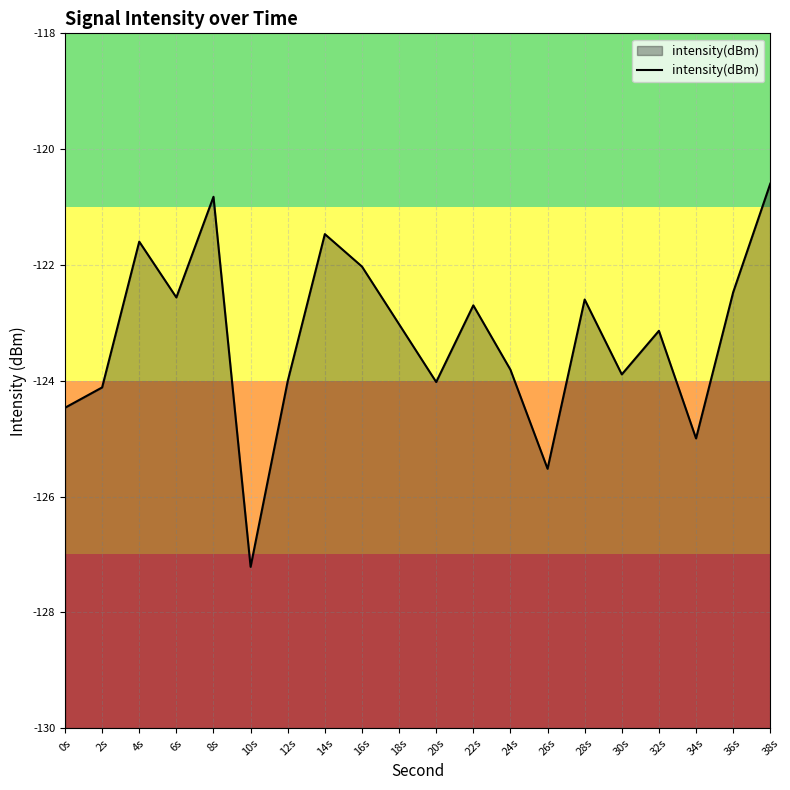

Between 16s and 10s, which is larger?

16s